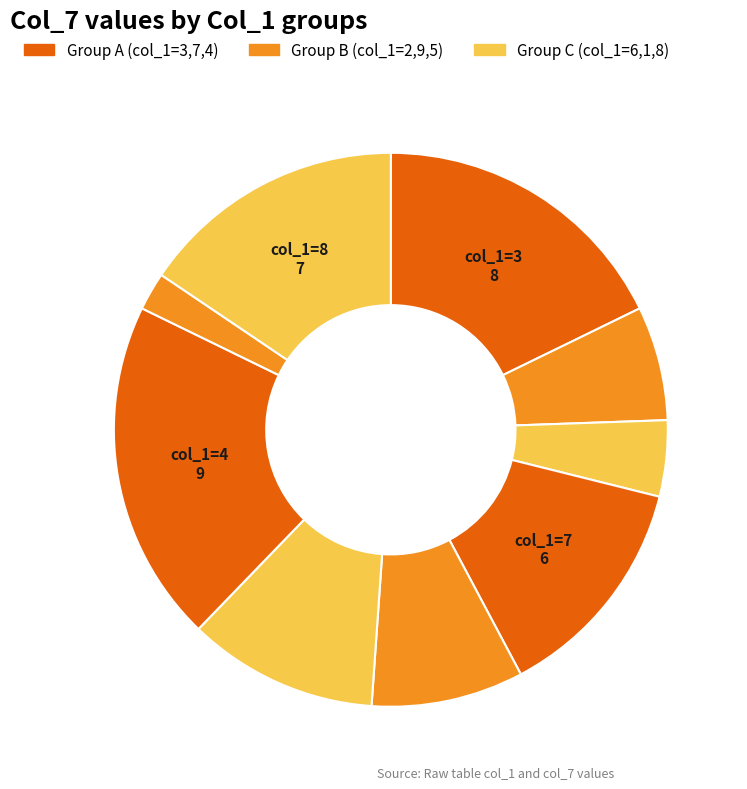

Count the number of slices in the pie.

9